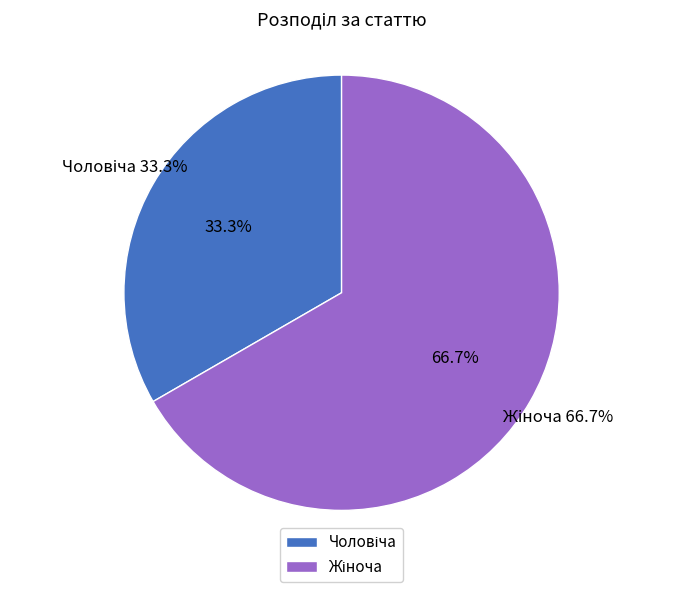

Which category has the biggest portion of the pie?

Жіноча